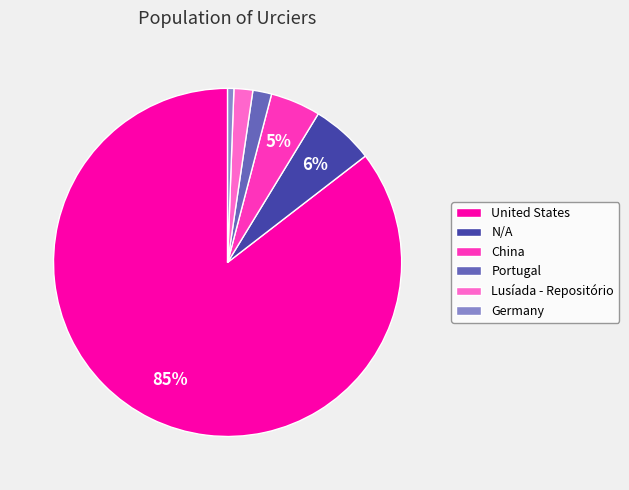

How many slices are in this pie chart?

6